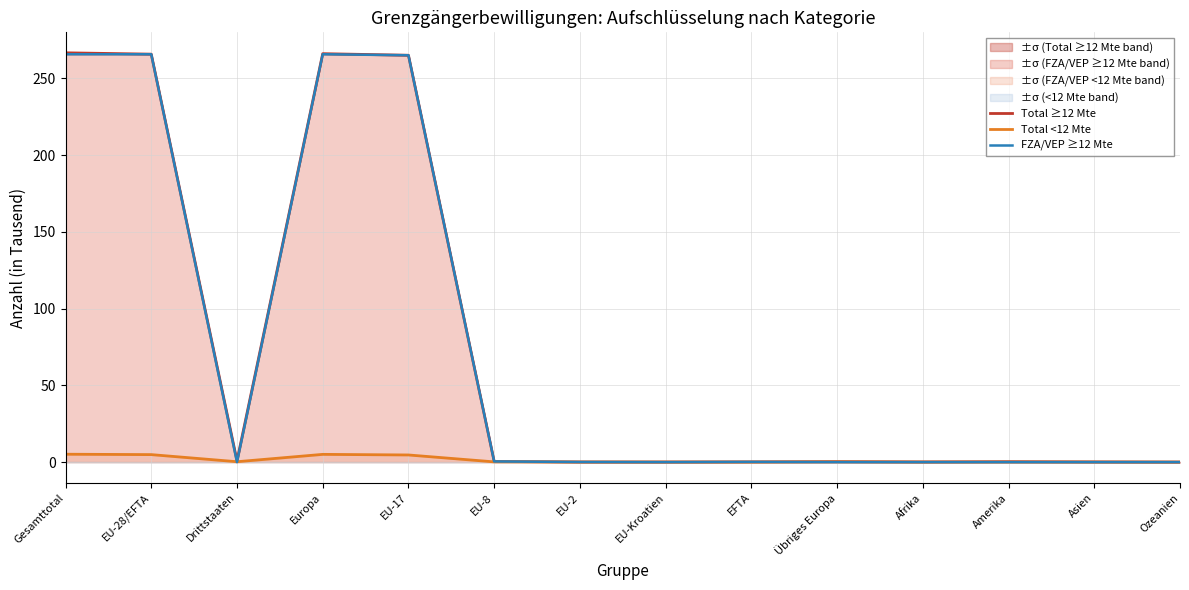

Where is the first local minimum for Total ≥12 Mte?

Drittstaaten